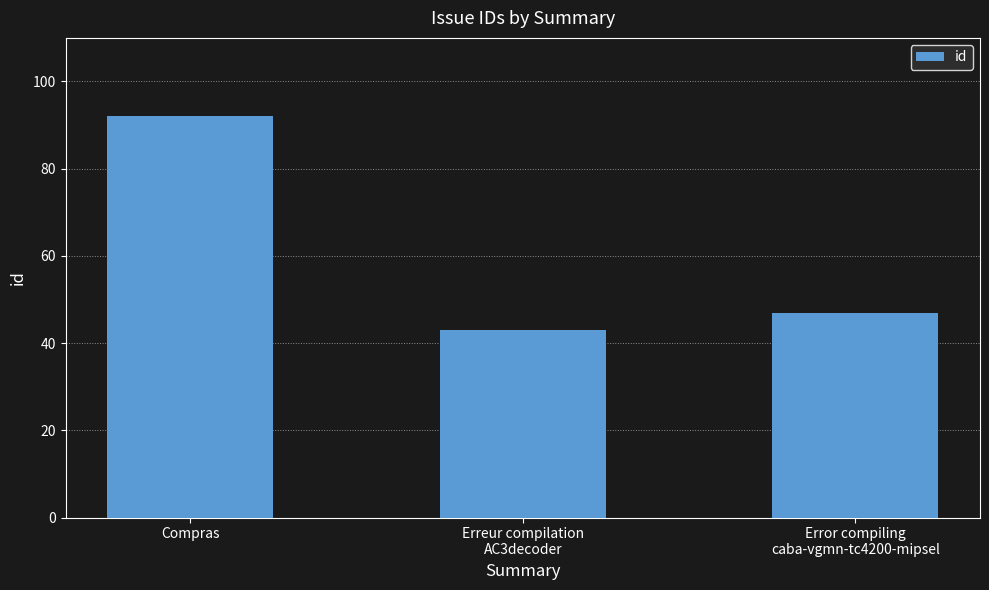

At which label is the value closest to 67?

Error compiling
caba-vgmn-tc4200-mipsel